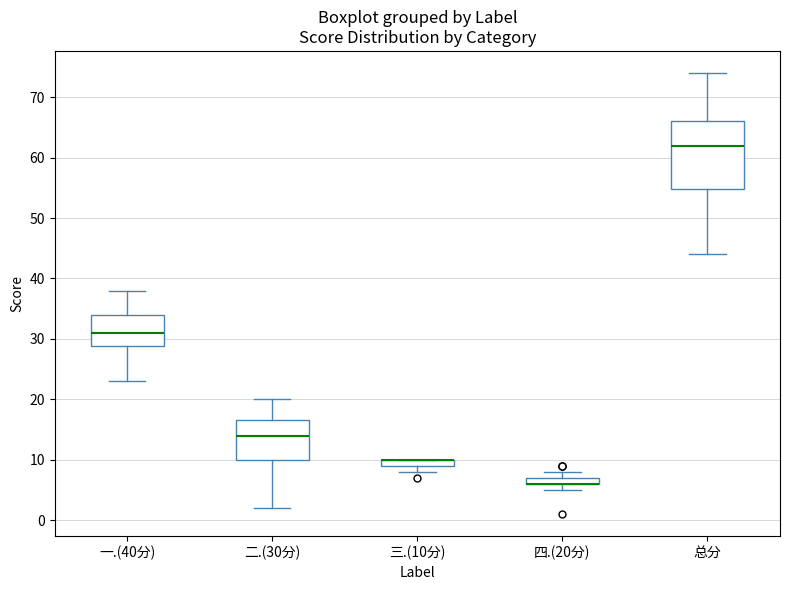

Which box is the tallest, from its lower edge to its upper edge?

总分